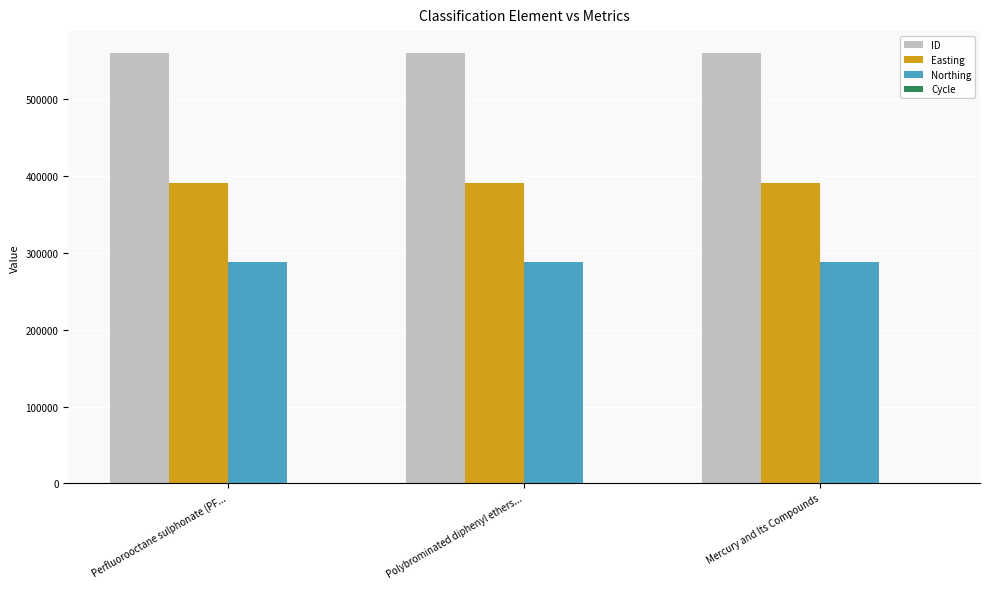

Is the value of Northing at Mercury and Its Compounds greater than the value of Easting at Mercury and Its Compounds?

No